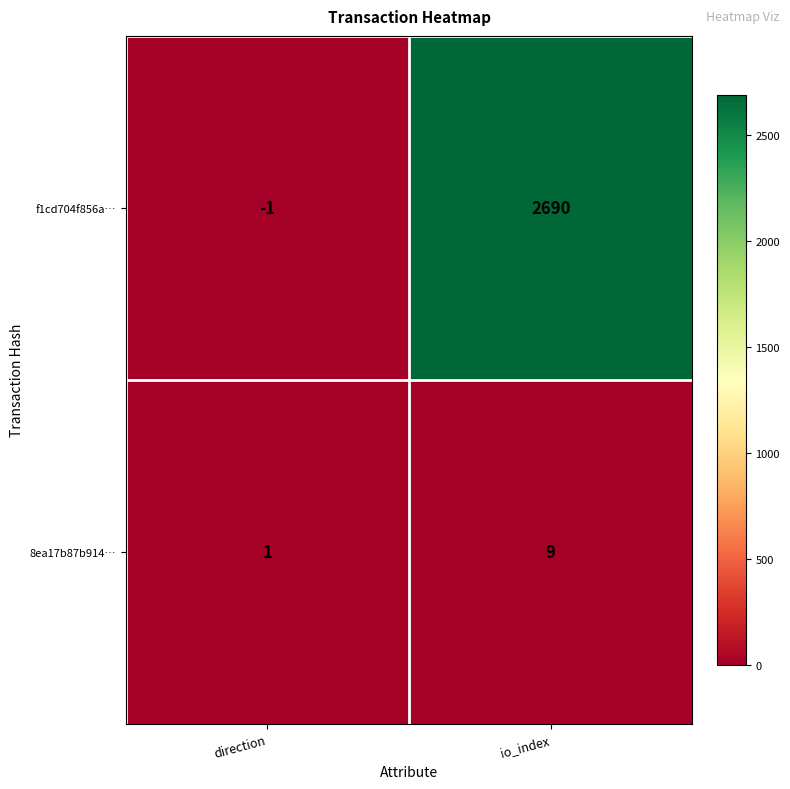

Reading left to right, list all the values displayed in this chart.

f1cd704f856a…: -1	2690
8ea17b87b914…: 1	9